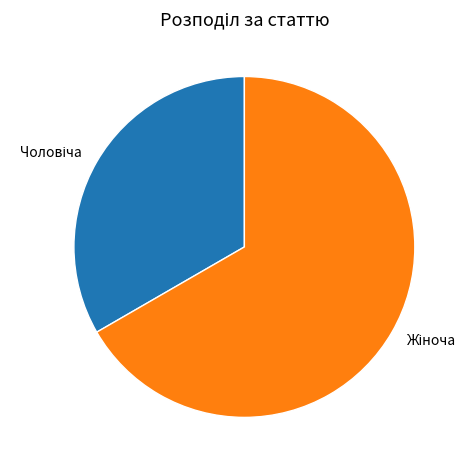

How many slices are in this pie chart?

2